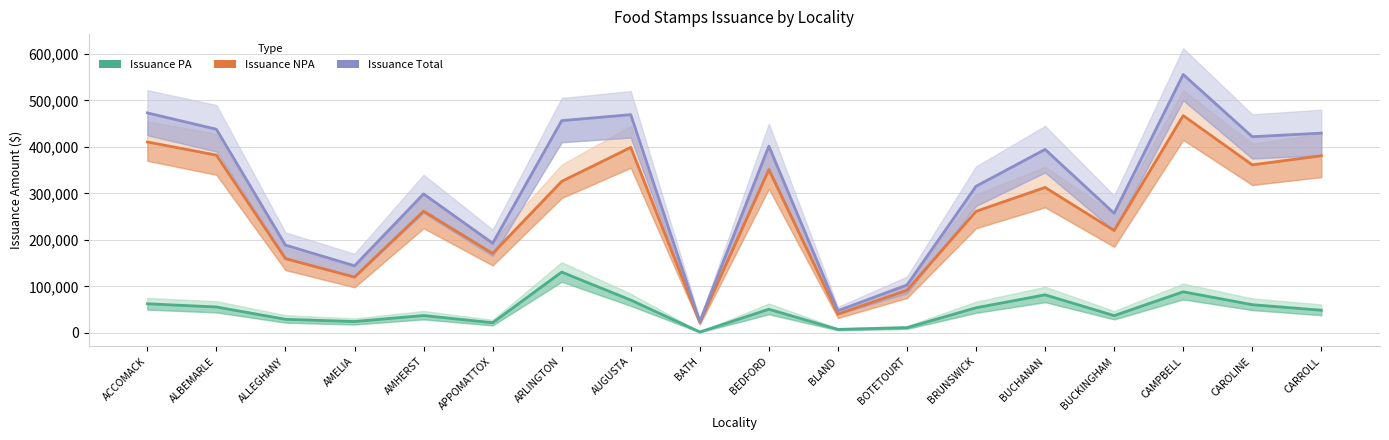

True or false: Issuance Total has more than 1 interior local peaks.

True